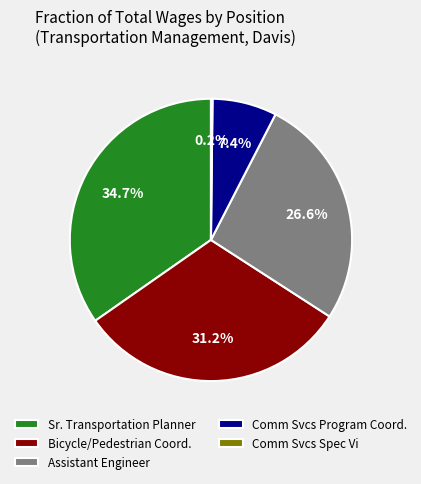

What portion of the pie excludes Assistant Engineer?

73.4%